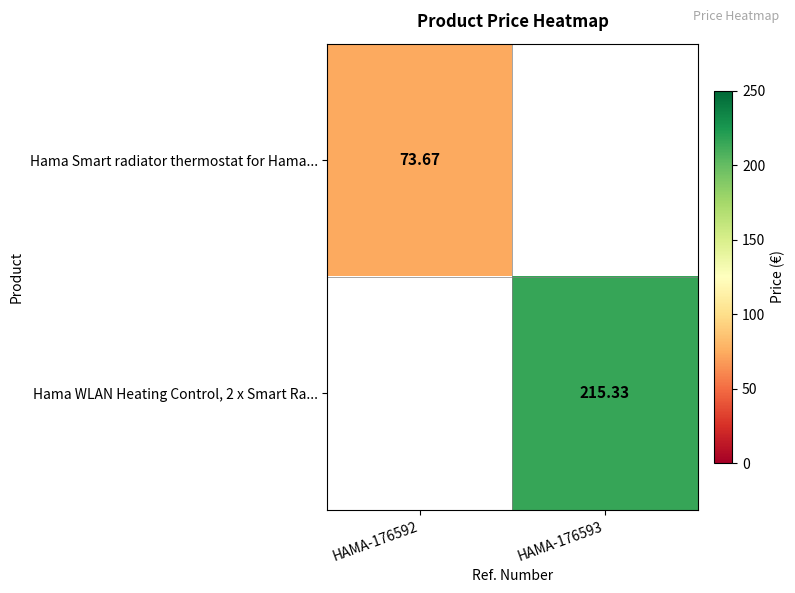

What is the maximum value shown in the chart?

215.3